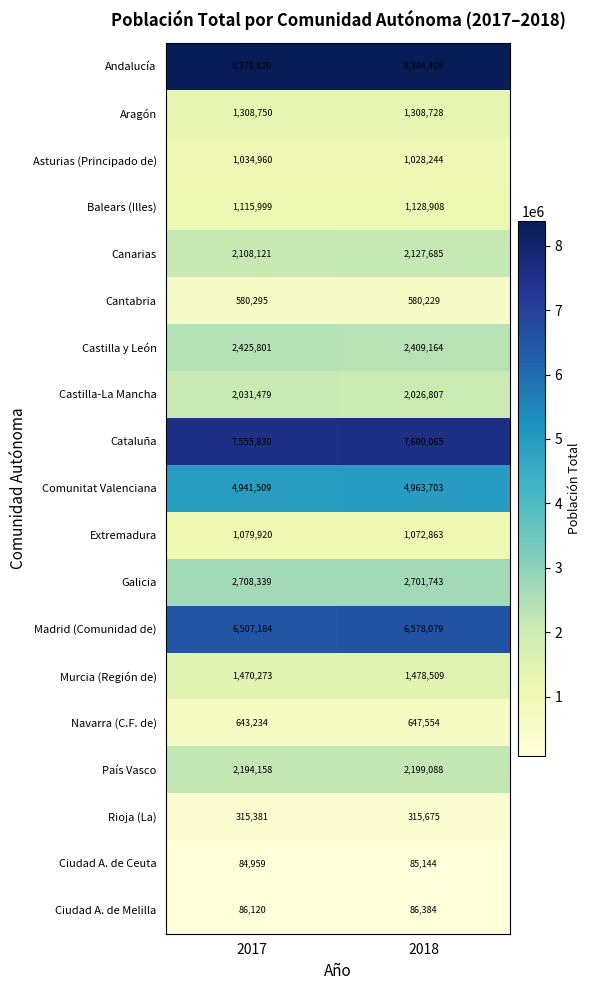

The Andalucía series shows 13780159 at 2017. True or false?

False